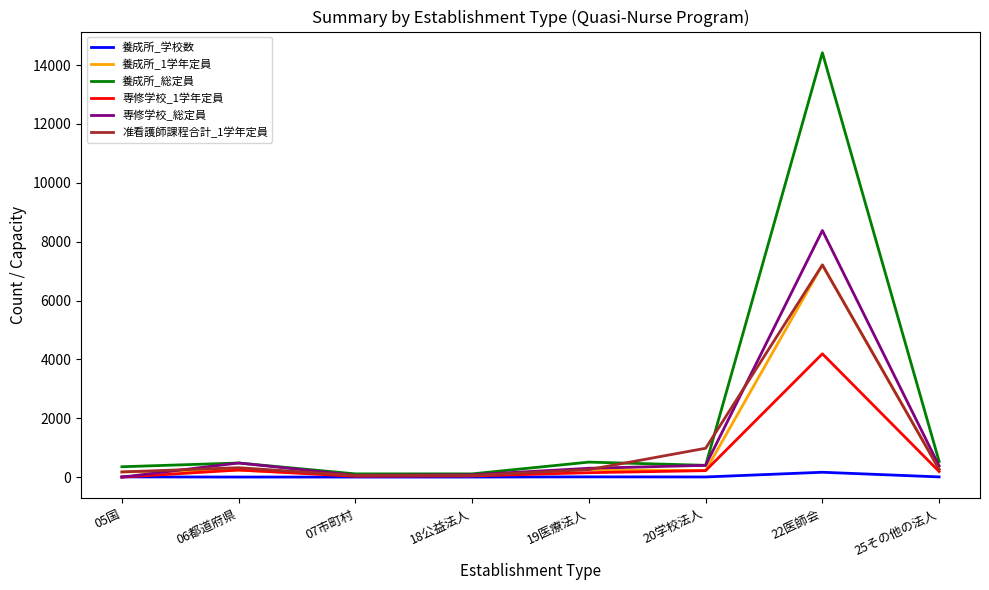

What is the difference between the 准看護師課程合計_1学年定員 values at 05国 and 18公益法人?

121